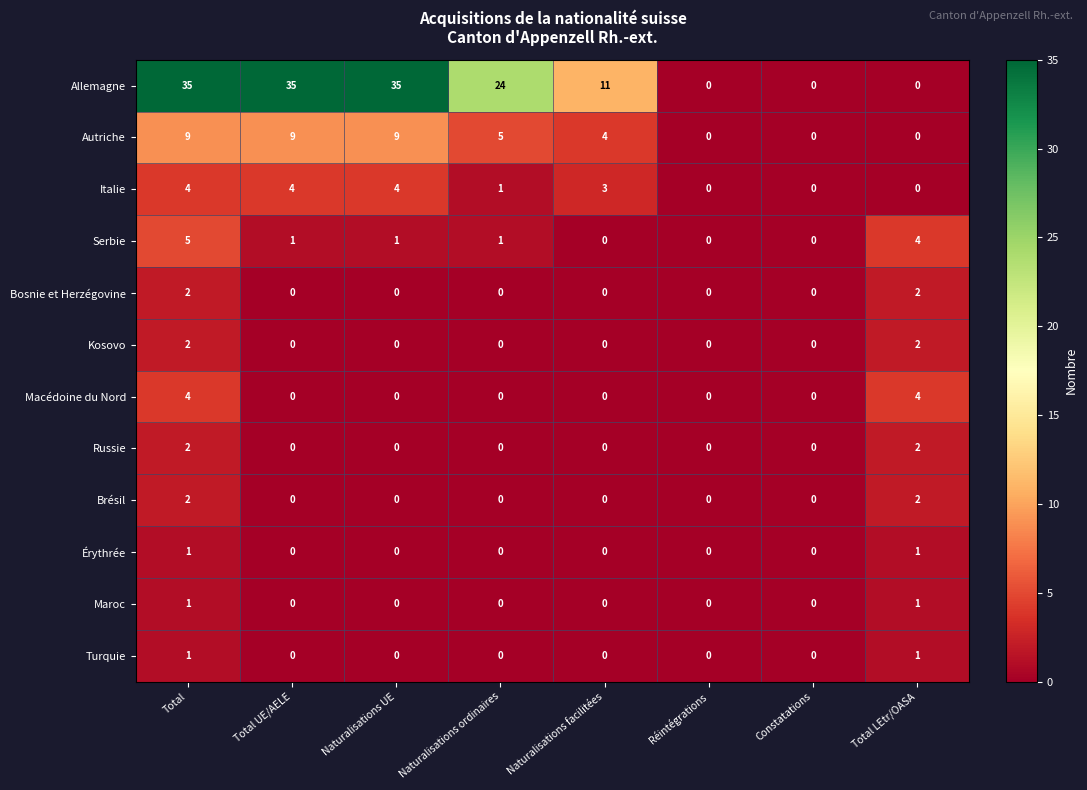

What is the difference between the highest and lowest values at Total LEtr/OASA?

4